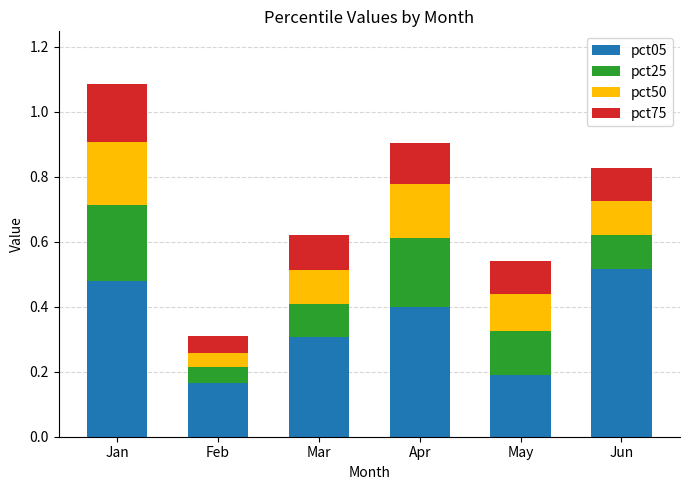

What is the difference between the maximum and second lowest values in the pct05 series?

0.3